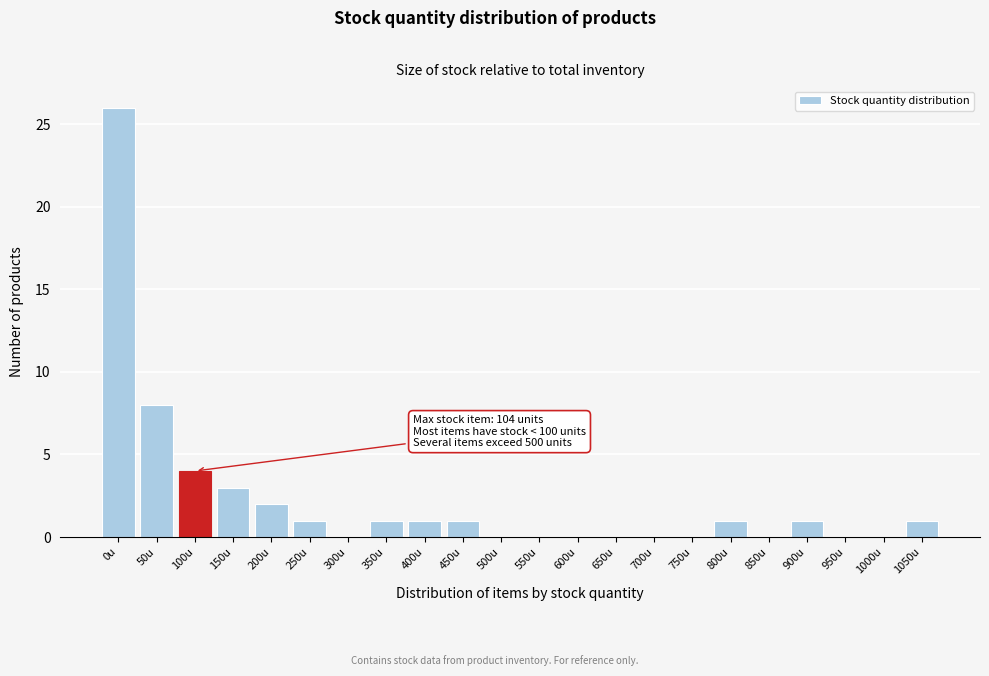

Reading left to right, transcribe all the data shown in this chart.

0u=26	50u=8	100u=4	150u=3	200u=2	250u=1	300u=0	350u=1	400u=1	450u=1	500u=0	550u=0	600u=0	650u=0	700u=0	750u=0	800u=1	850u=0	900u=1	950u=0	1000u=0	1050u=1